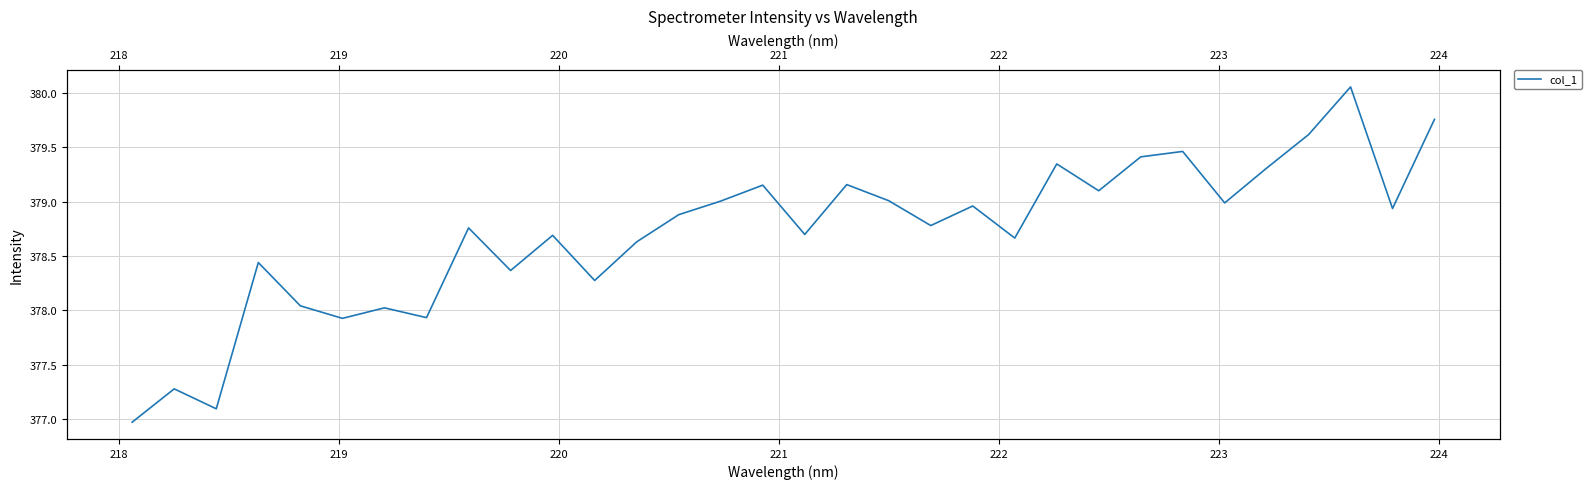

Count the number of values greater than 378.

27